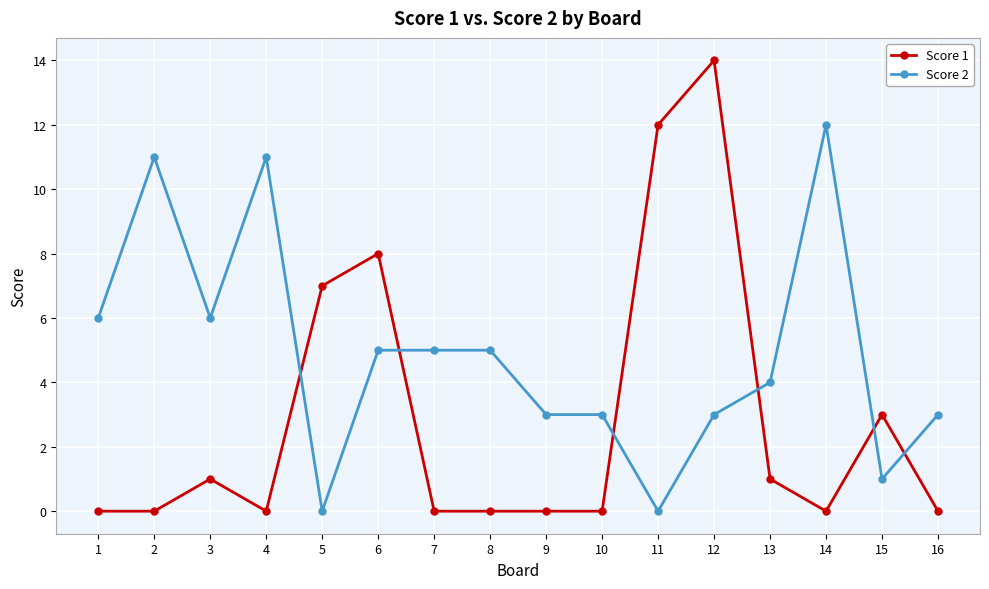

What is the difference between the highest and lowest values at 10?

3